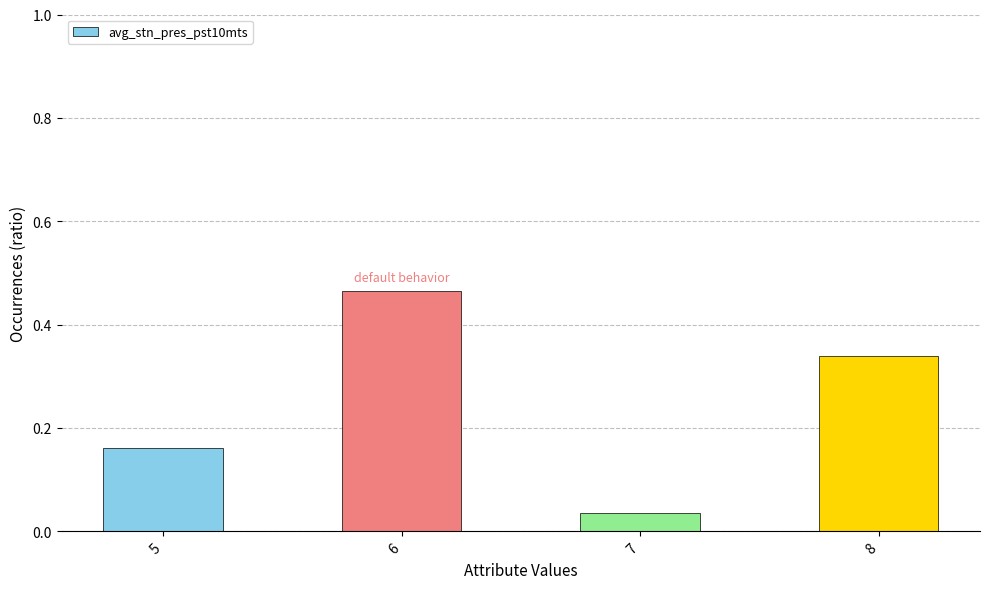

What is the difference between the maximum and minimum values?

0.4